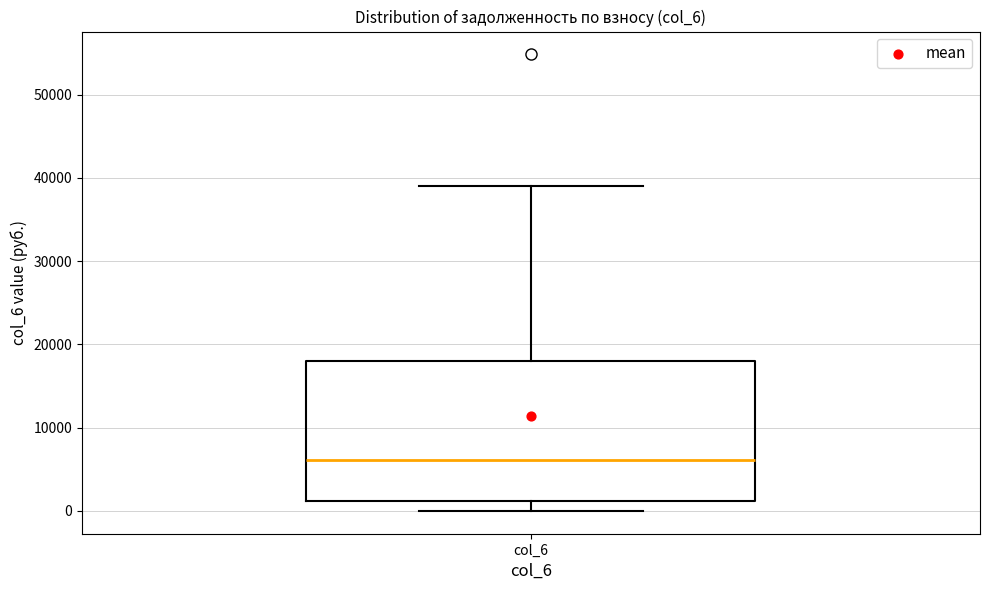

Transcribe this box plot: give where the median line is, the range the box spans, and where the two whiskers end, as read against the y-axis. The values are not printed on the chart, so give them approximately, as read against the axis.

median 6000, box 1000 to 18000, whiskers 0 to 39000